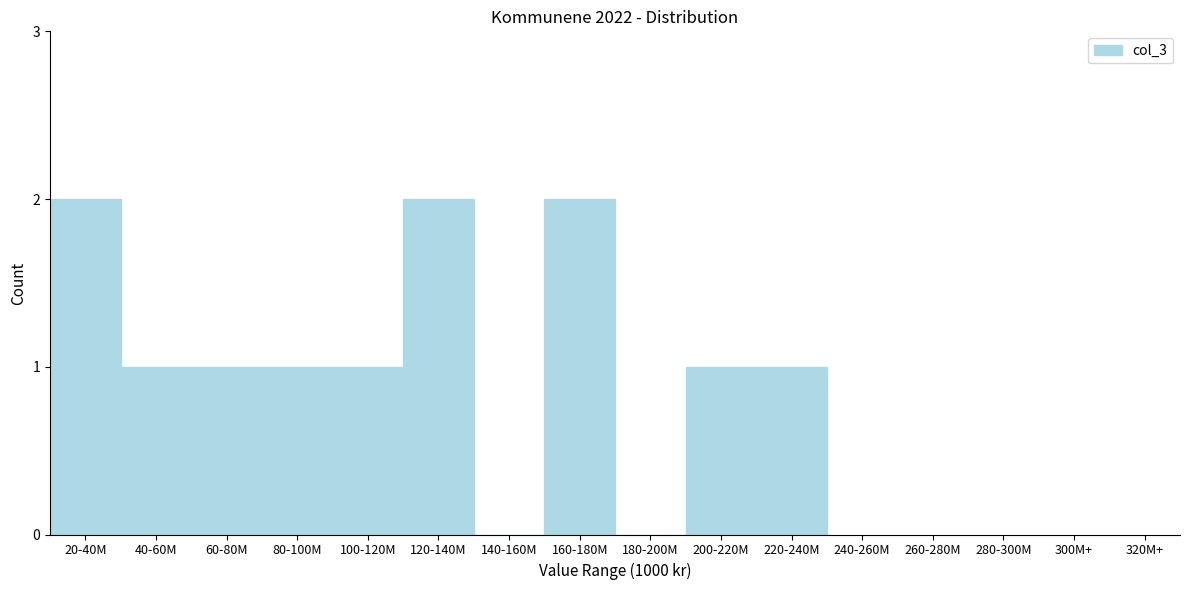

Reading right to left, extract all data points from this chart.

220-240M=1	200-220M=1	180-200M=0	160-180M=2	140-160M=0	120-140M=2	100-120M=1	80-100M=1	60-80M=1	40-60M=1	20-40M=2